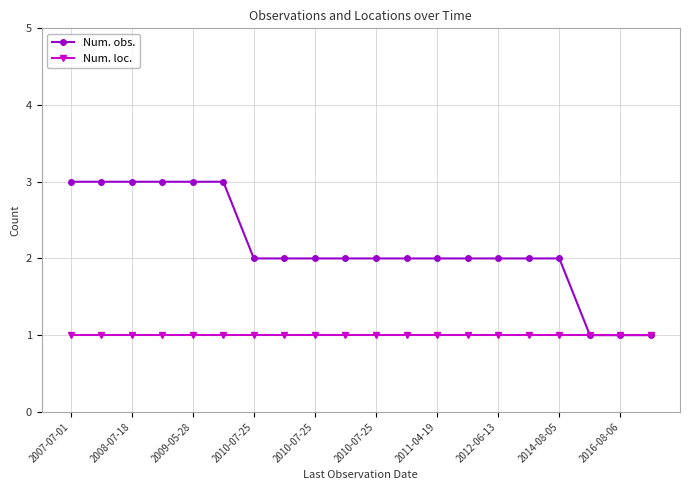

How many categories are shown in the chart?

20